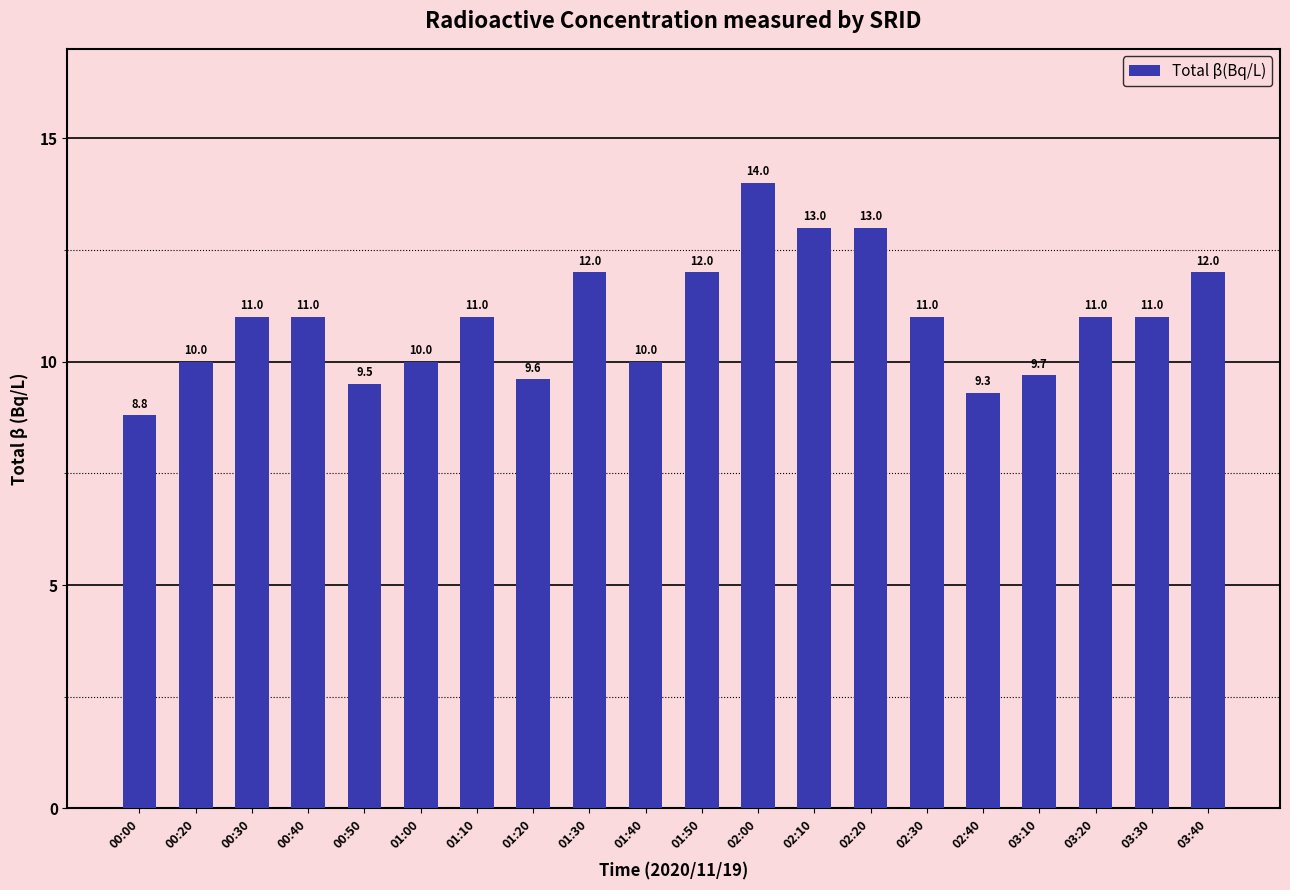

Approximately how many times larger is the value at 03:10 compared to 03:40?

0.8